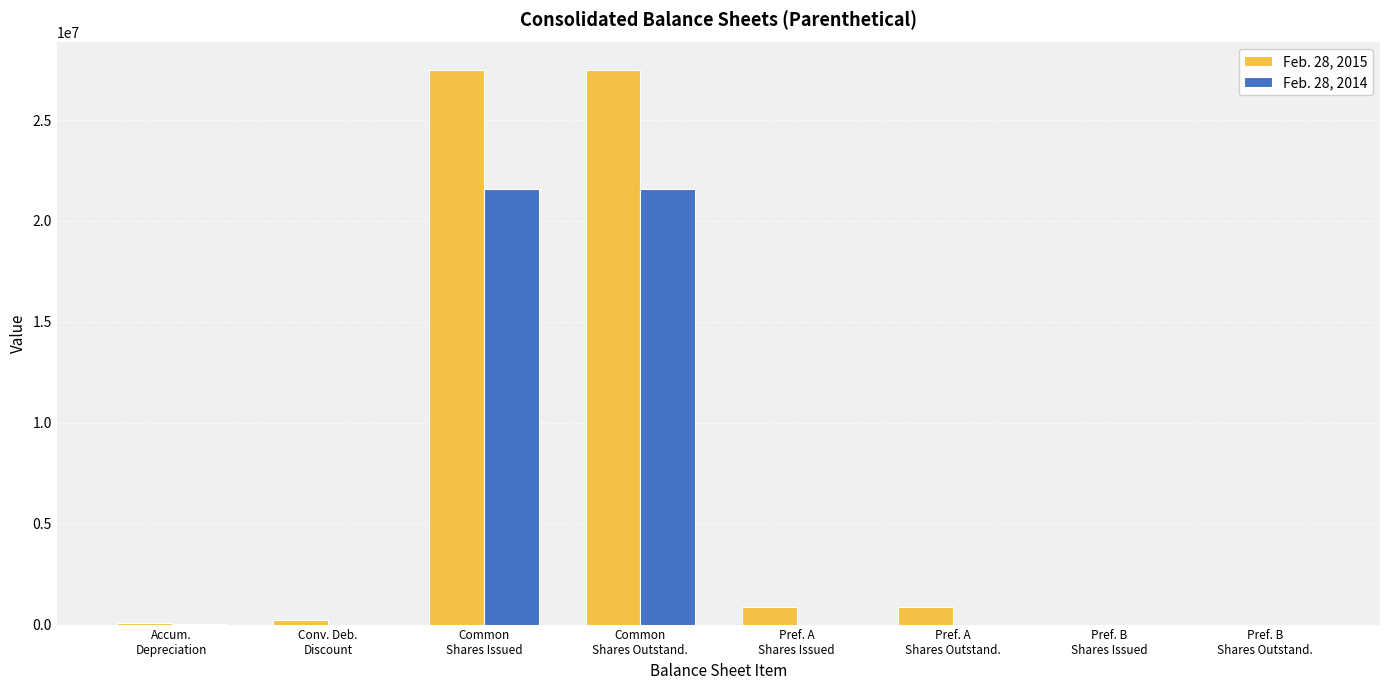

What is the sum of all Feb. 28, 2014 values?

43181990